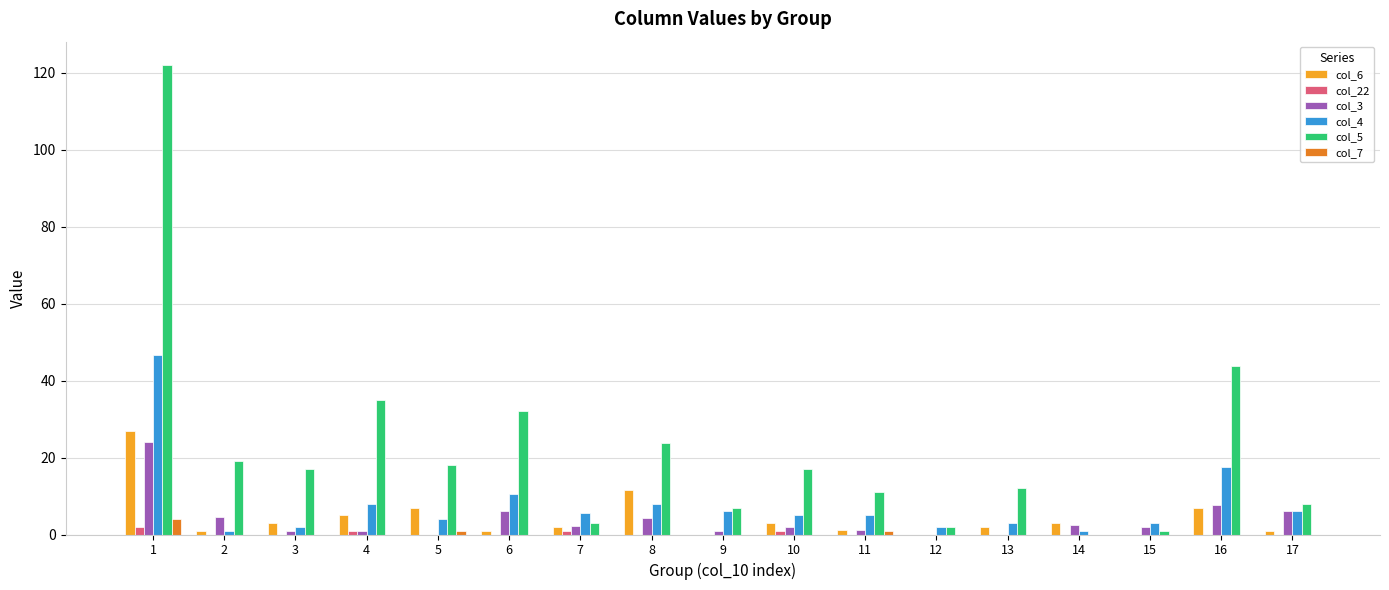

How many distinct data groups are displayed?

6